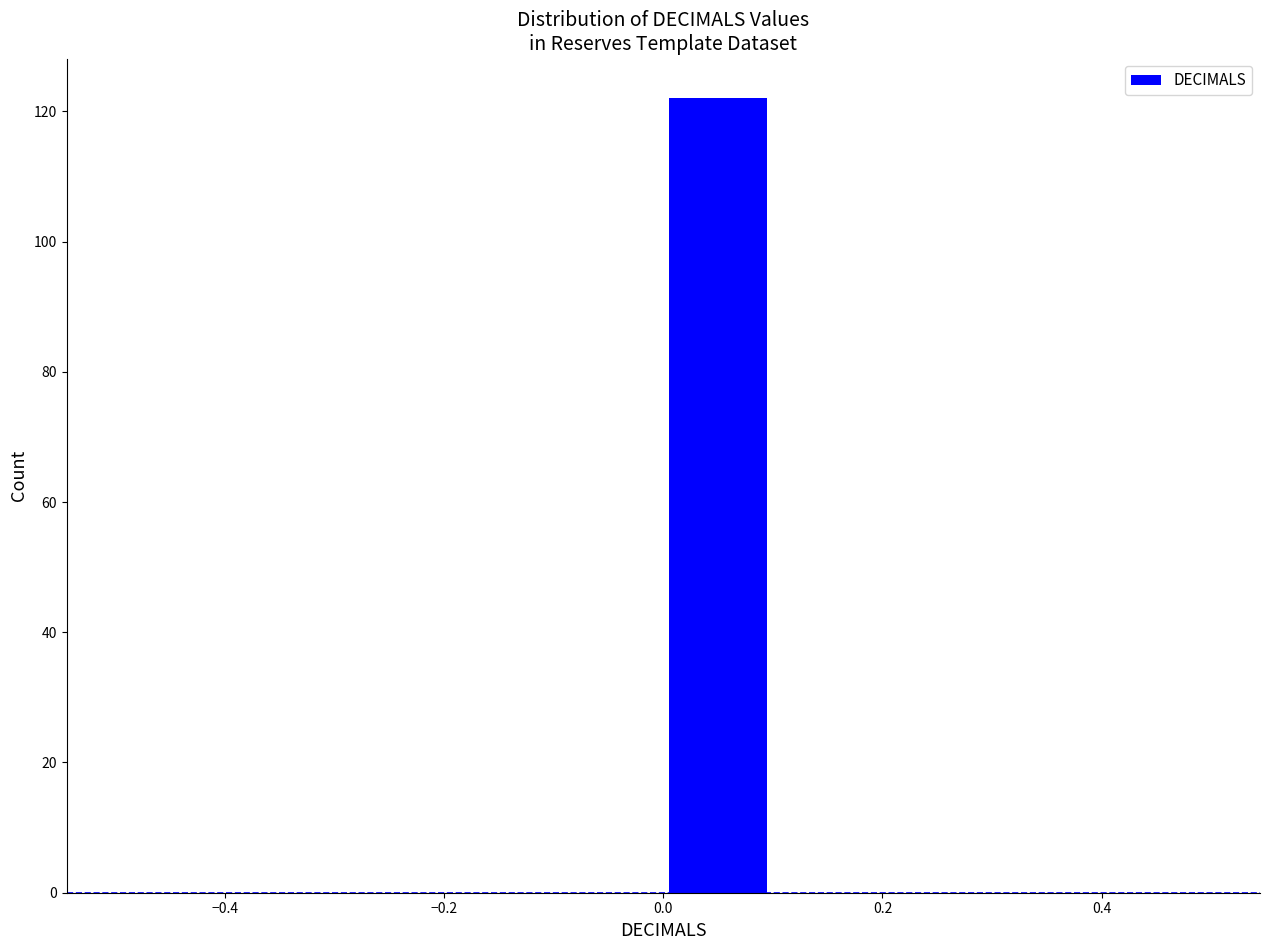

Which range on the x-axis has the tallest bar?

0.0 to 0.1